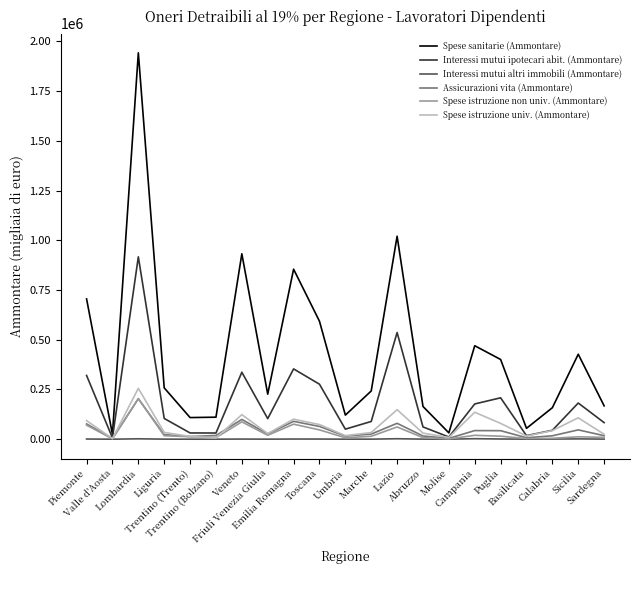

What is the sum of all Interessi mutui ipotecari abit. (Ammontare) values?

3941977